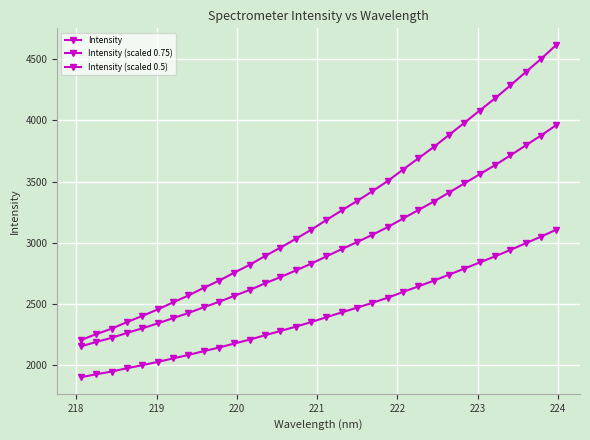

How many lines are shown in the chart?

3